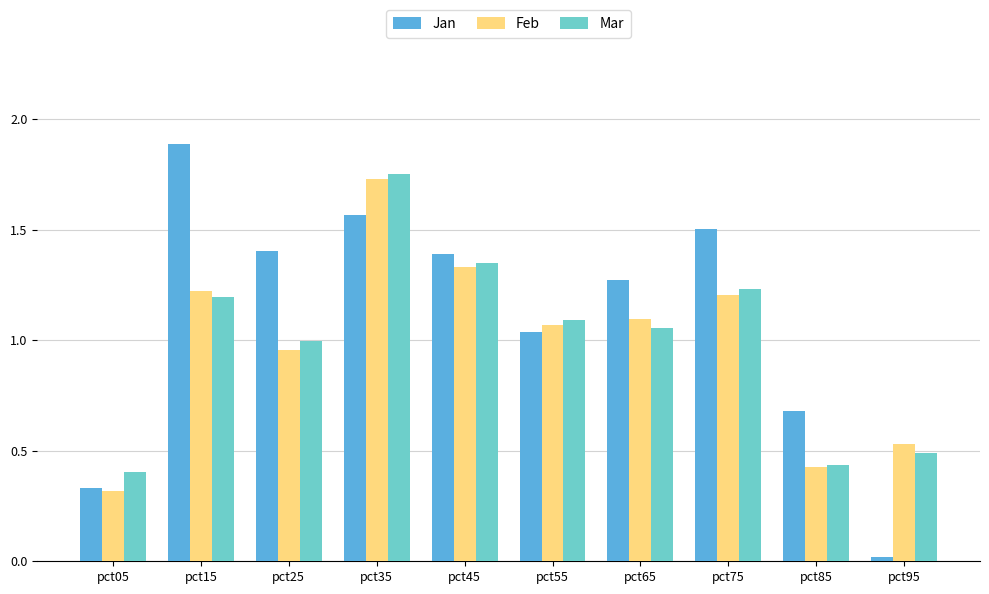

At which category is the sum across all series the highest?

pct35